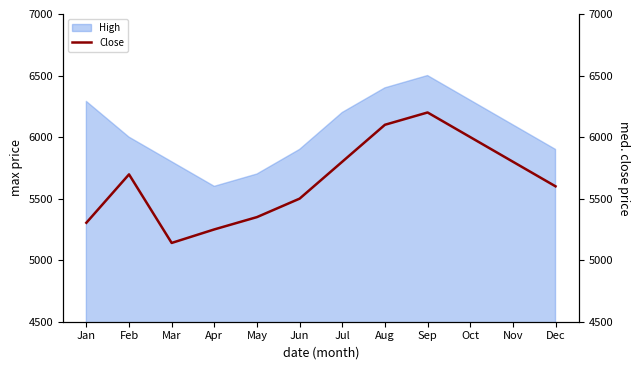

How many interior local valleys (lower than both neighbors) does the data have?

1